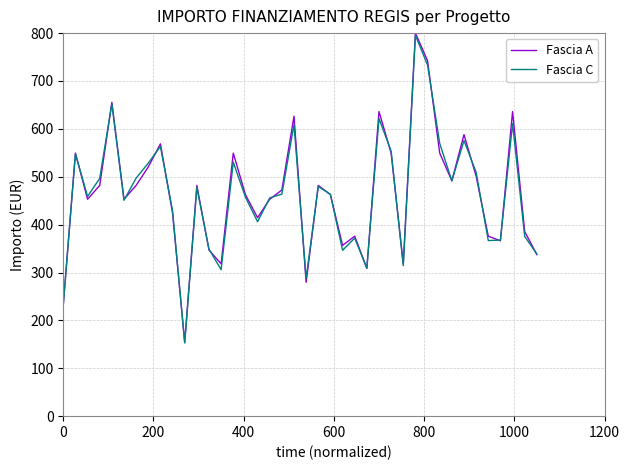

What is the smallest value displayed?

152.8